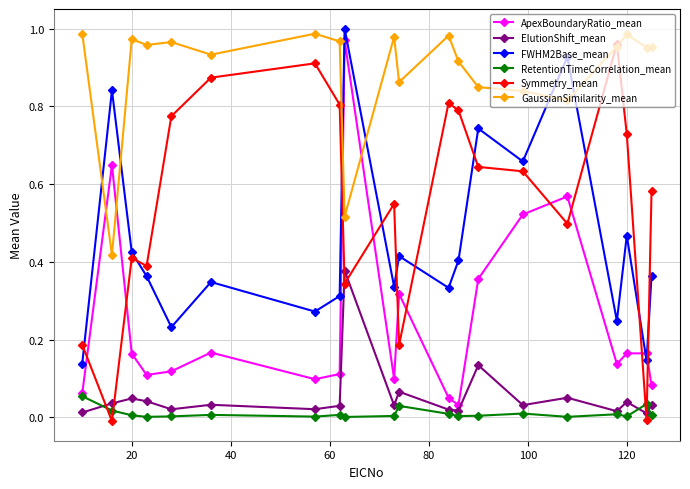

True or false: GaussianSimilarity_mean and ElutionShift_mean cross at least once.

False